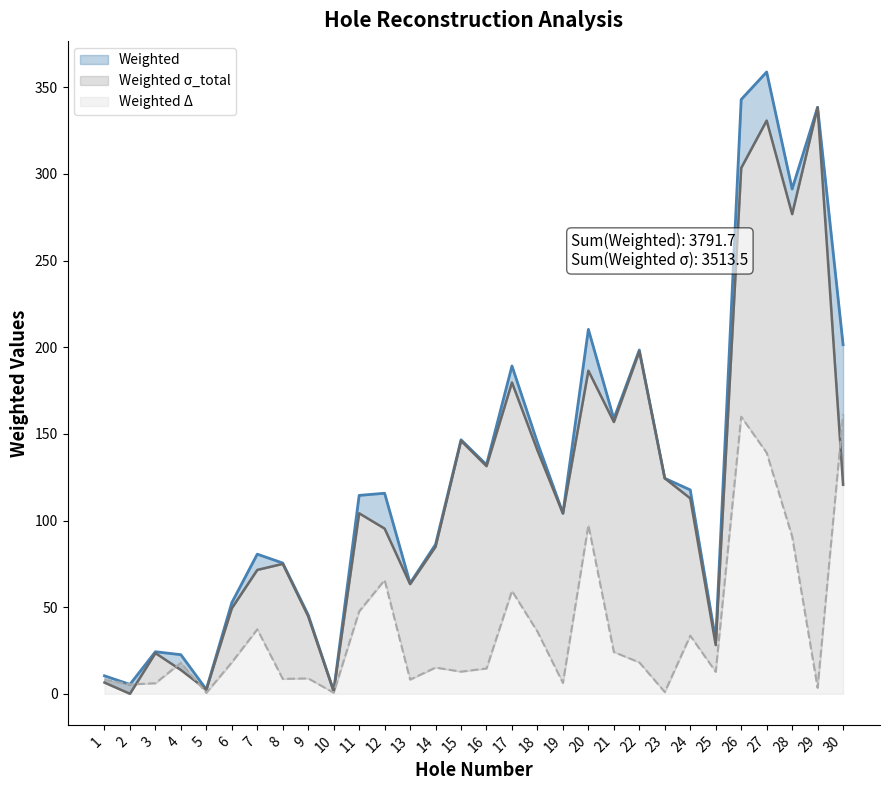

List the series in order of their peak value, highest first.

Weighted, Weighted_sigma_total, Weighted_Delta